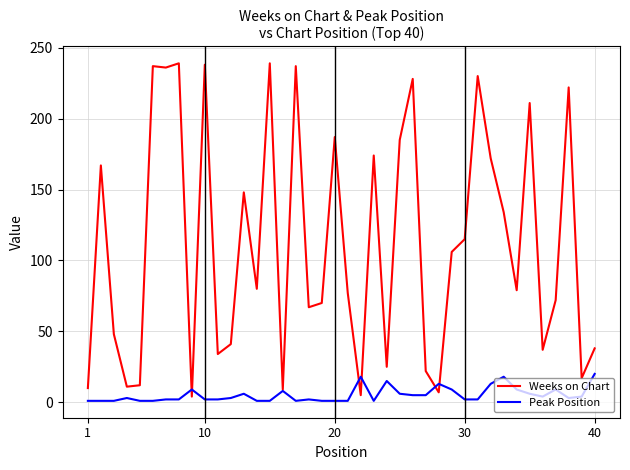

Which series has the largest range (max minus min)?

Weeks on Chart